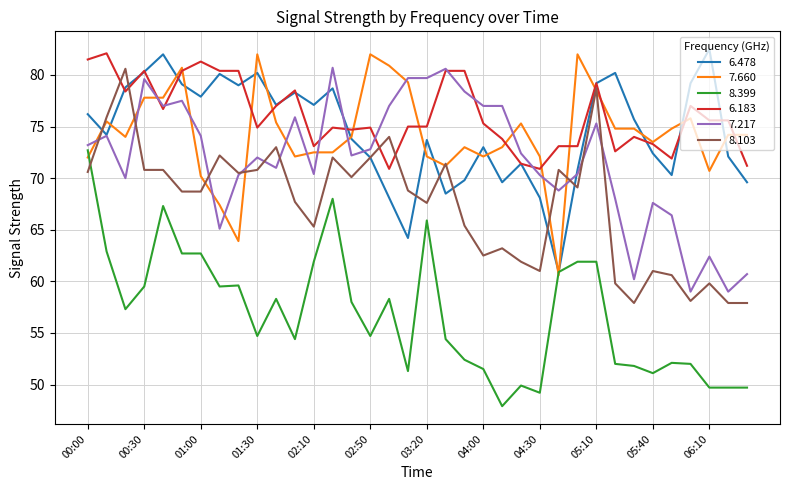

Does the chart display data point markers on the line(s)?

No